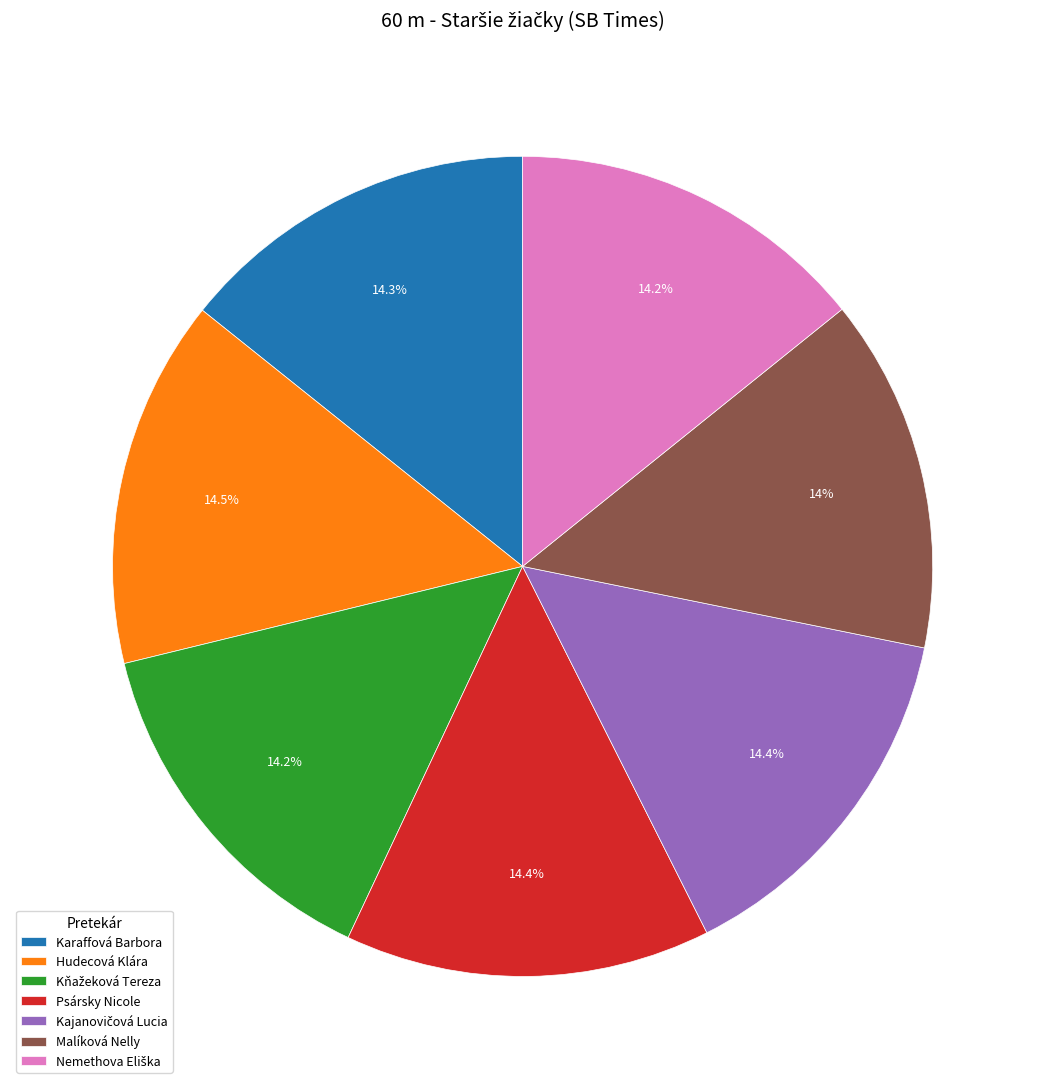

Is there a majority slice in this chart?

No